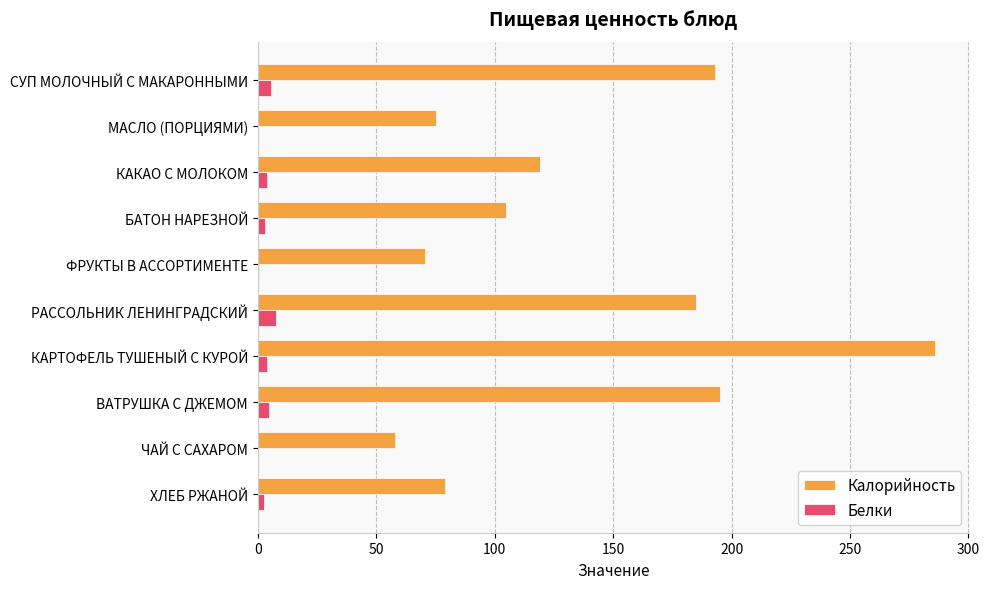

Which series changed the most between БАТОН НАРЕЗНОЙ and ФРУКТЫ В АССОРТИМЕНТЕ?

Калорийность